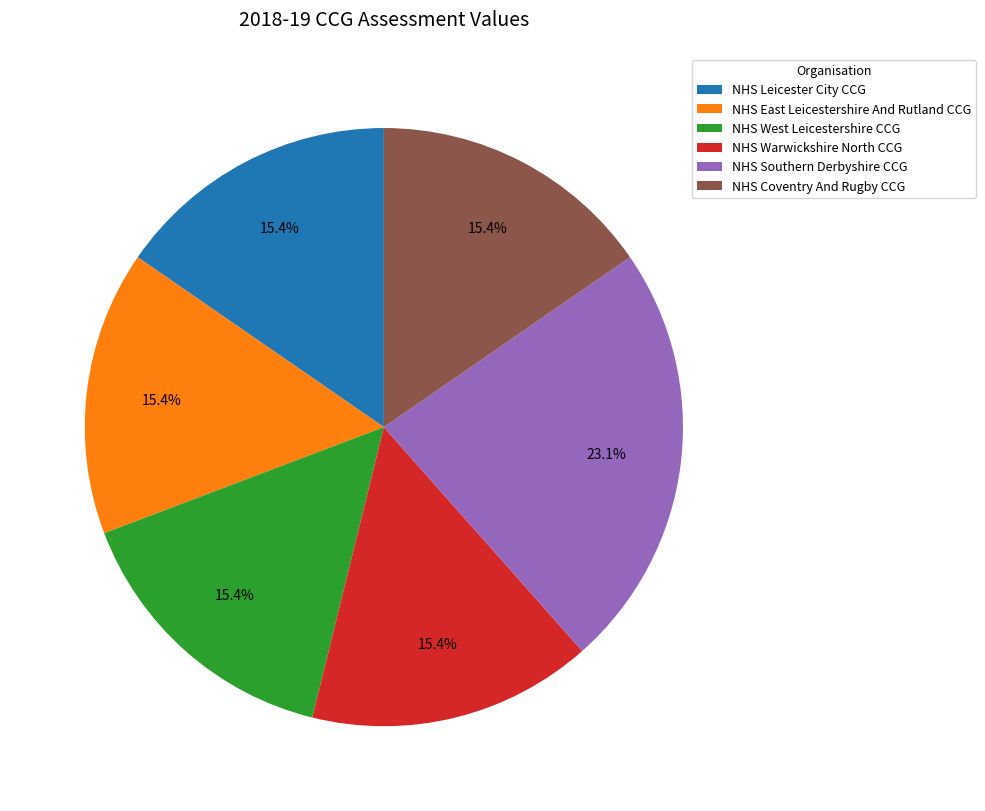

Is the sum of NHS West Leicestershire CCG and NHS Warwickshire North CCG greater than half?

No